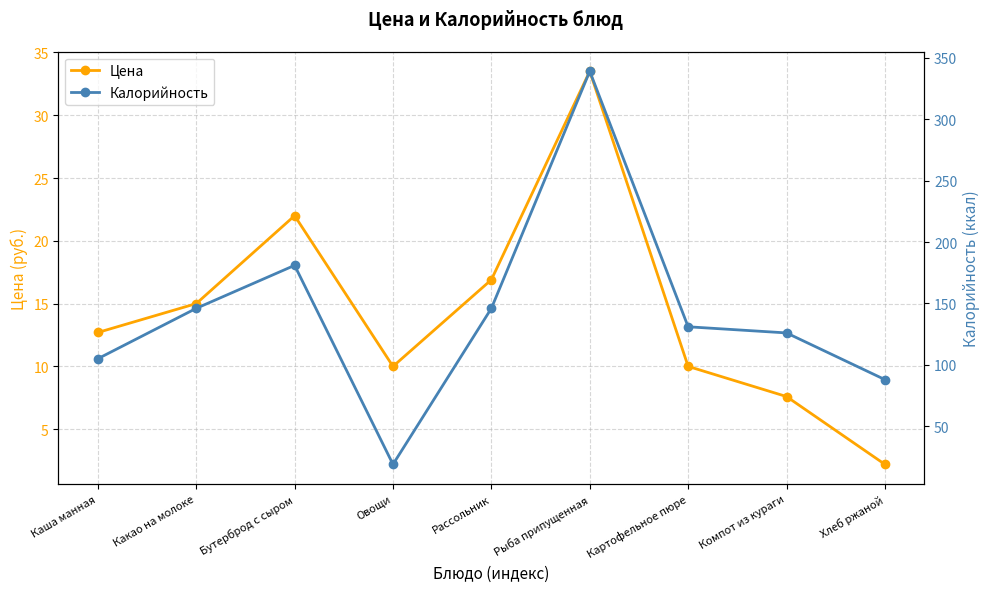

What is the difference between the maximum and minimum values in the Калорийность series?

320.0